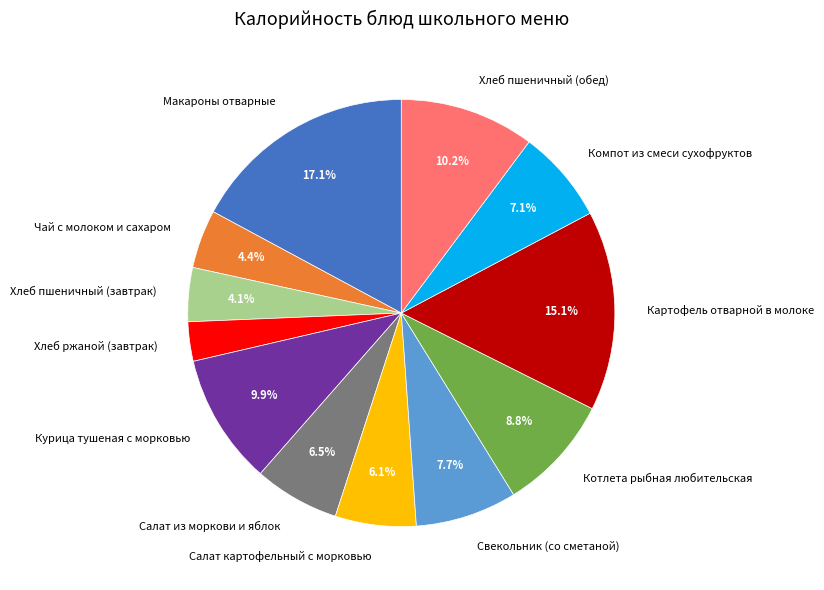

Combined, do Хлеб ржаной (завтрак) and Хлеб пшеничный (завтрак) account for over 50%?

No